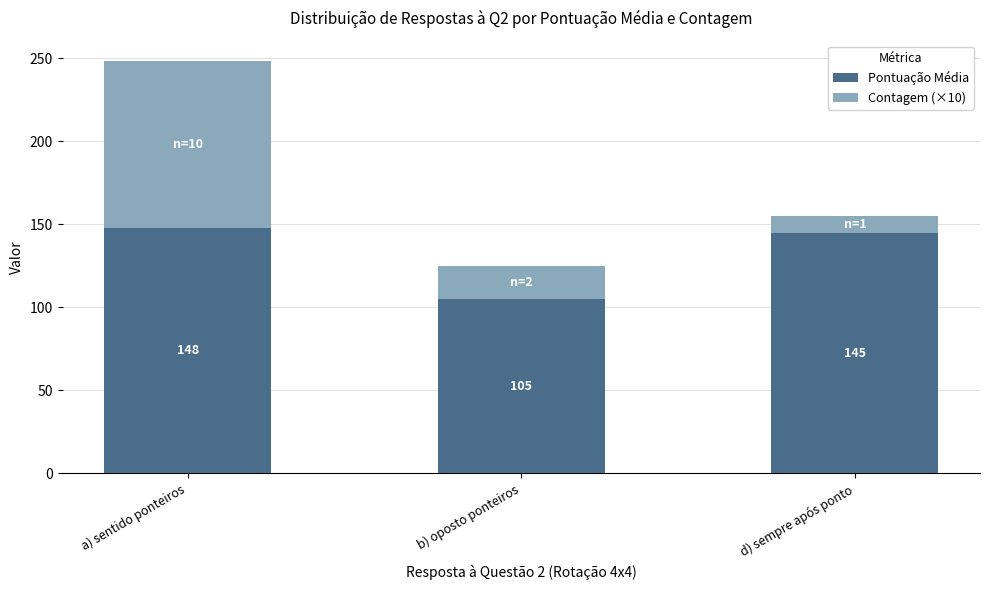

At which label does Pontuação Média first exceed 145?

a) sentido ponteiros